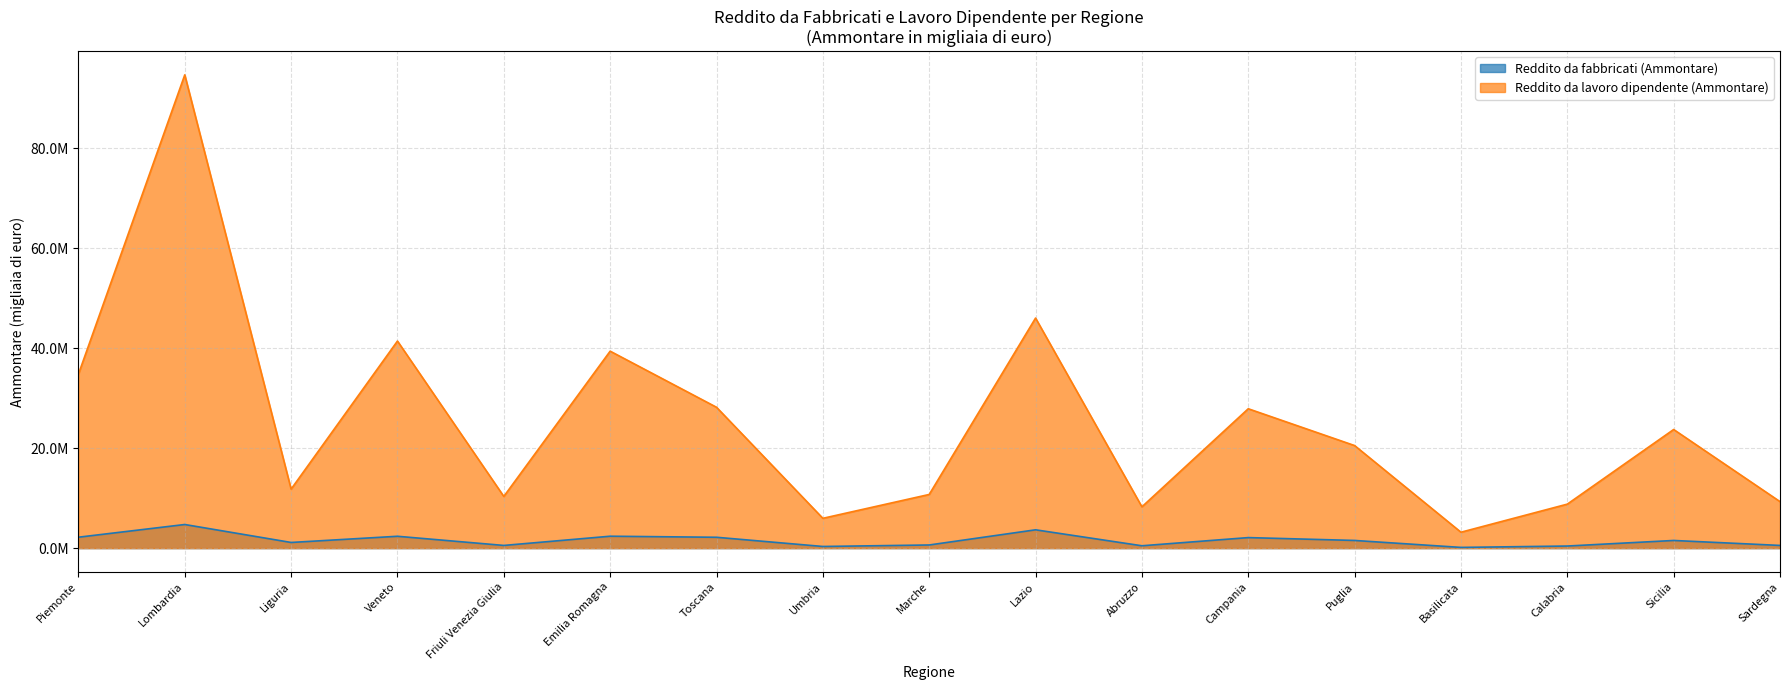

What are all the series names shown in the legend?

Reddito da fabbricati (Ammontare), Reddito da lavoro dipendente (Ammontare)